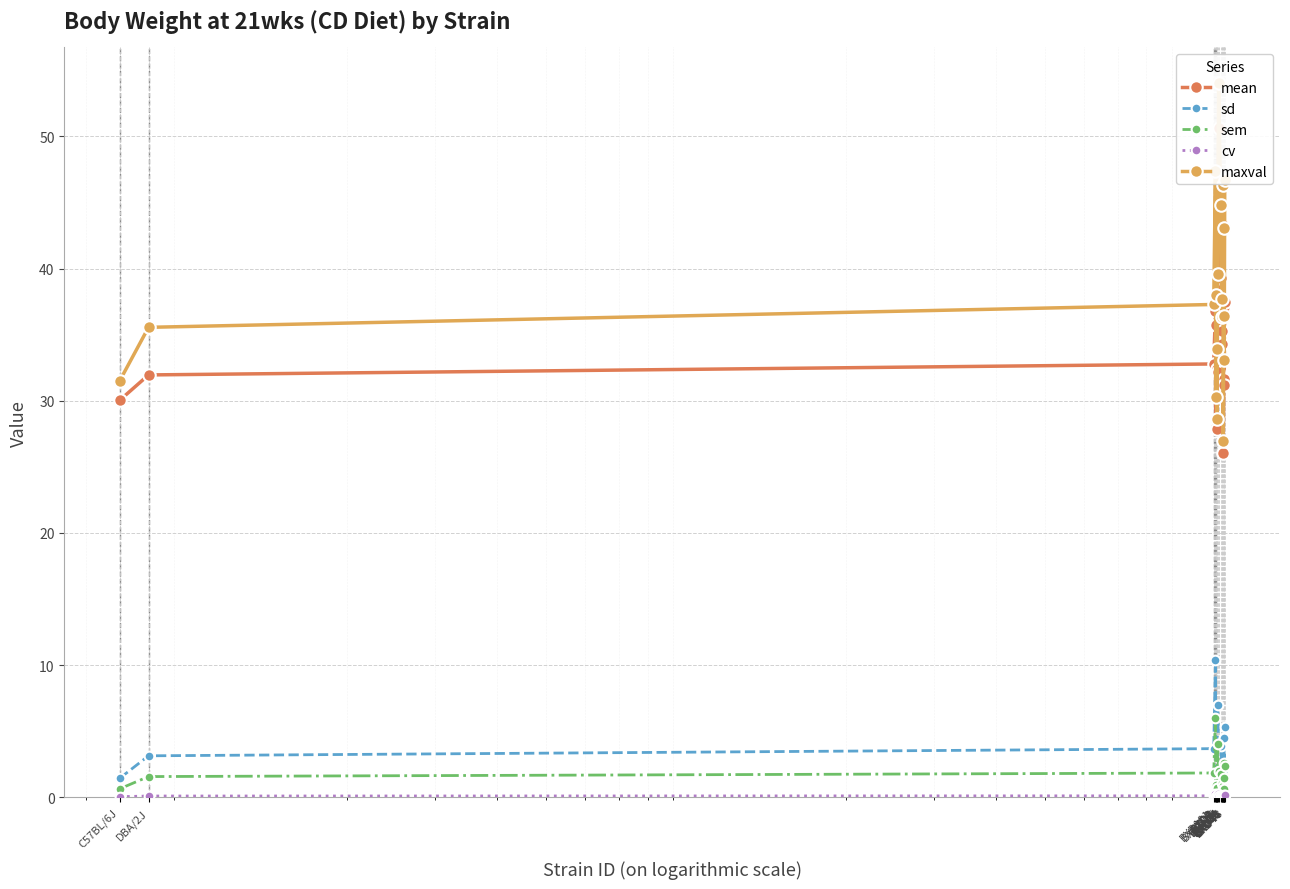

True or false: cv and sem cross at least once.

False